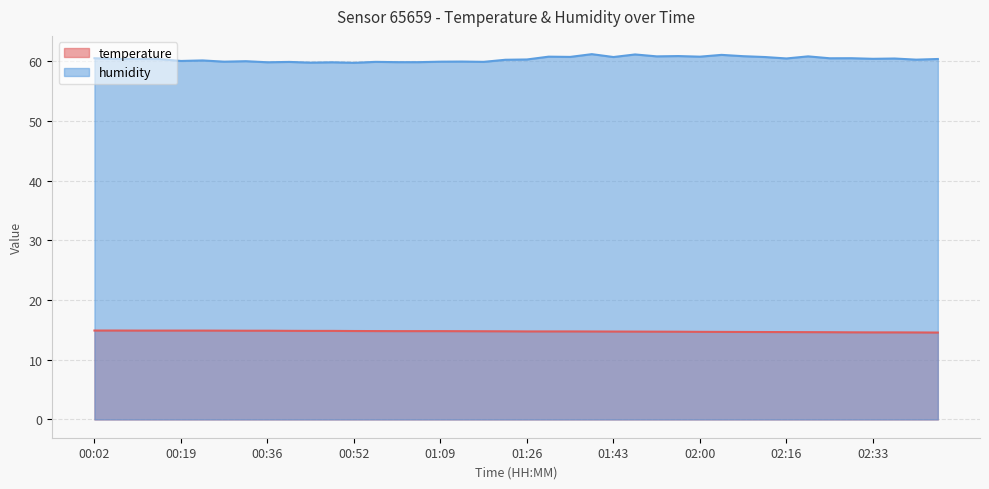

True or false: humidity and temperature cross at least once.

False